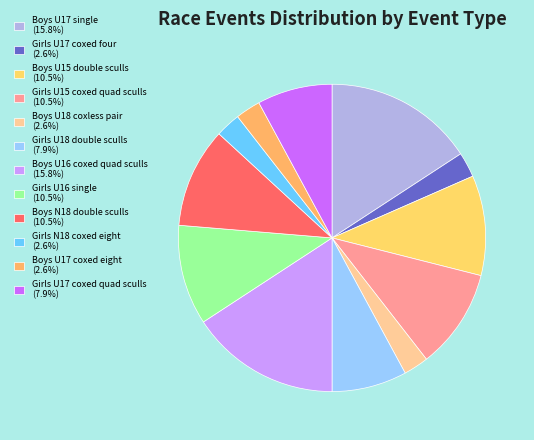

Does Girls U18 double sculls account for over 50% of the chart?

No